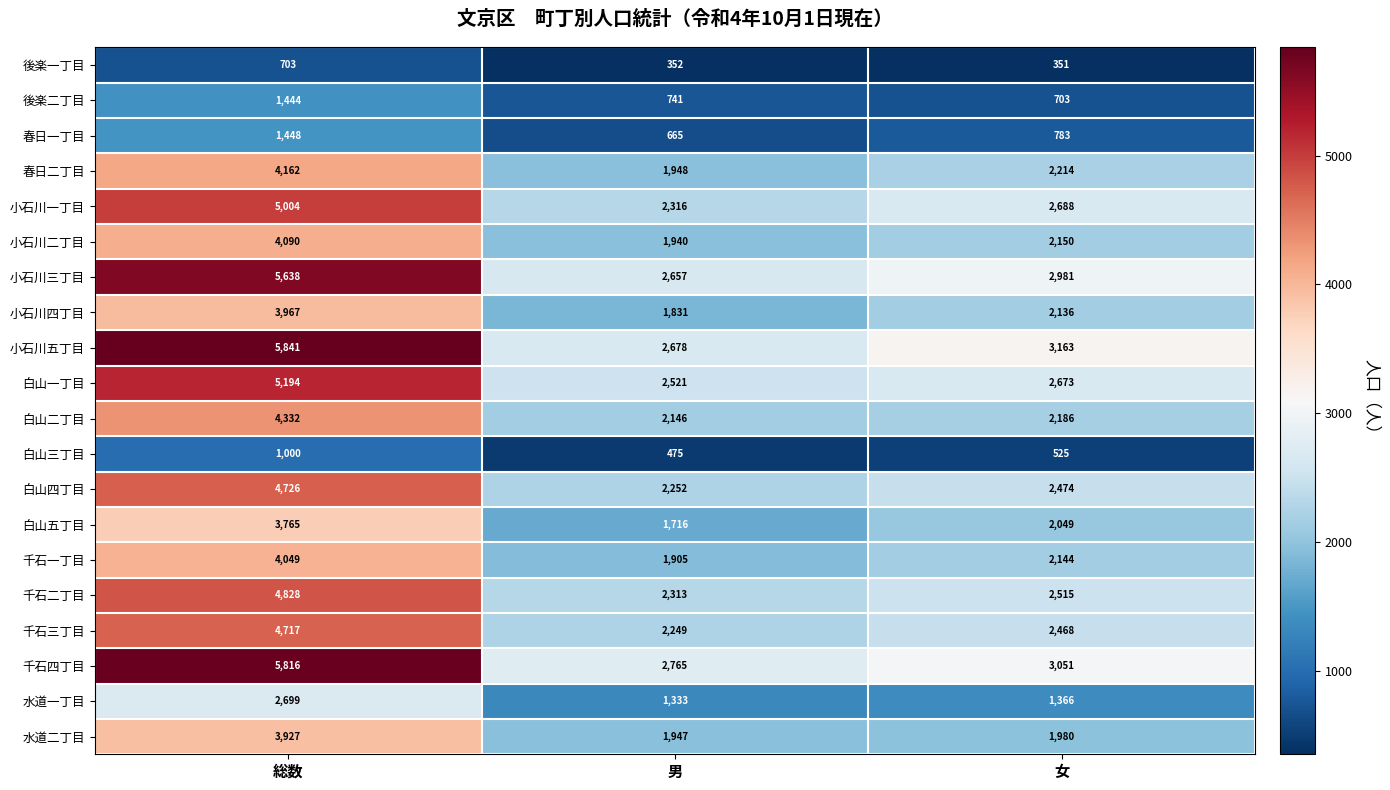

What value does the 後楽一丁目 series have at 総数, to the nearest 50?

700